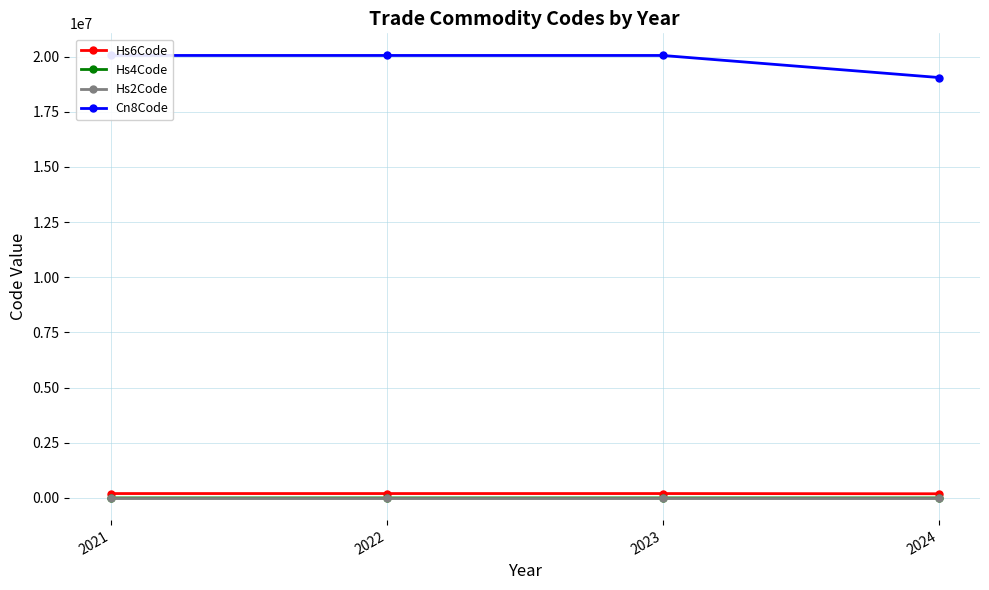

True or false: Hs4Code and Hs6Code intersect in this chart.

False